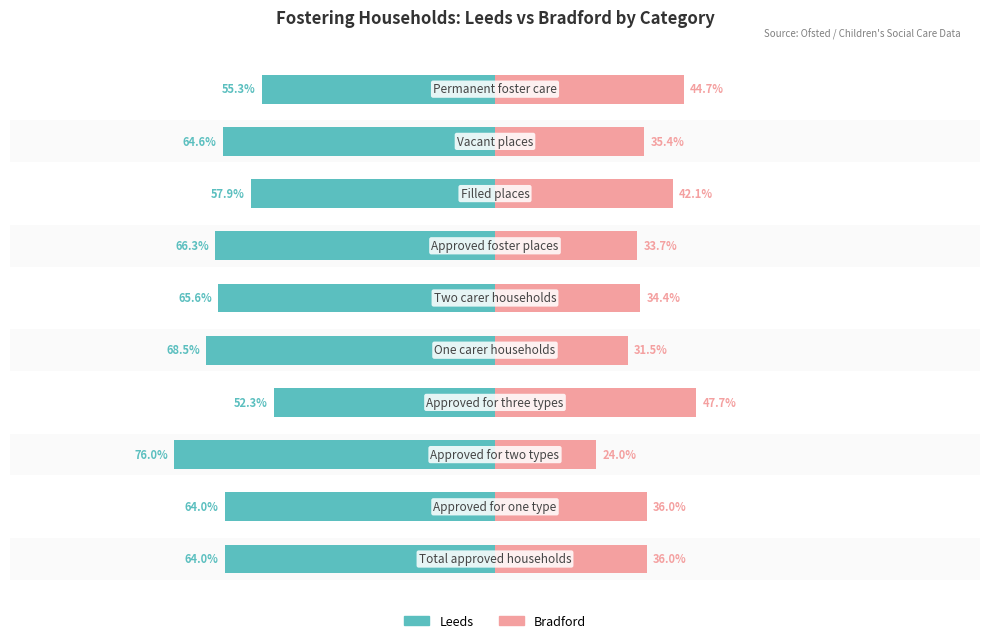

Reading left to right, list all the values displayed in this chart.

Leeds: -64.0	-64.0	-76.0	-52.3	-68.5	-65.6	-66.3	-57.9	-64.6	-55.3
Bradford: 36.0	36.0	24.0	47.7	31.5	34.4	33.7	42.1	35.4	44.7